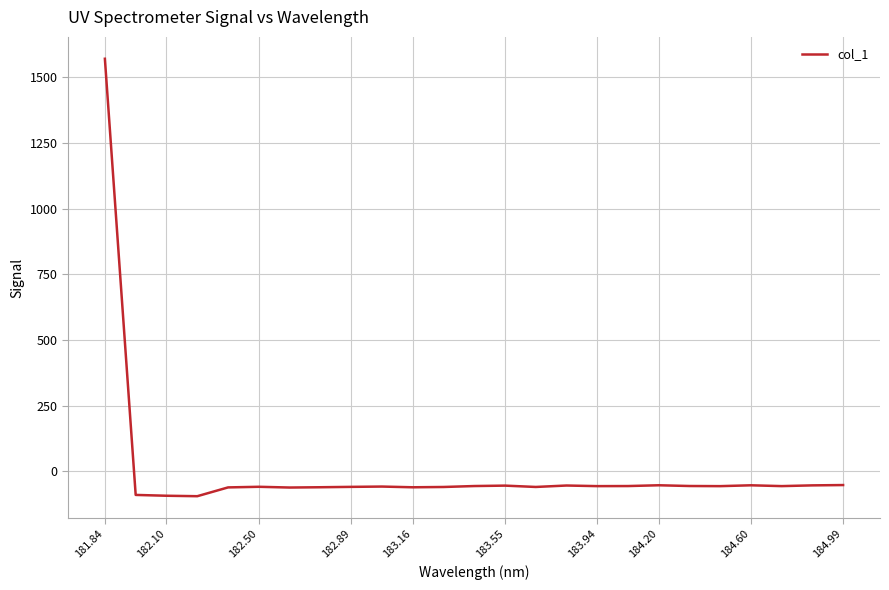

Does the chart display data point markers on the line(s)?

No